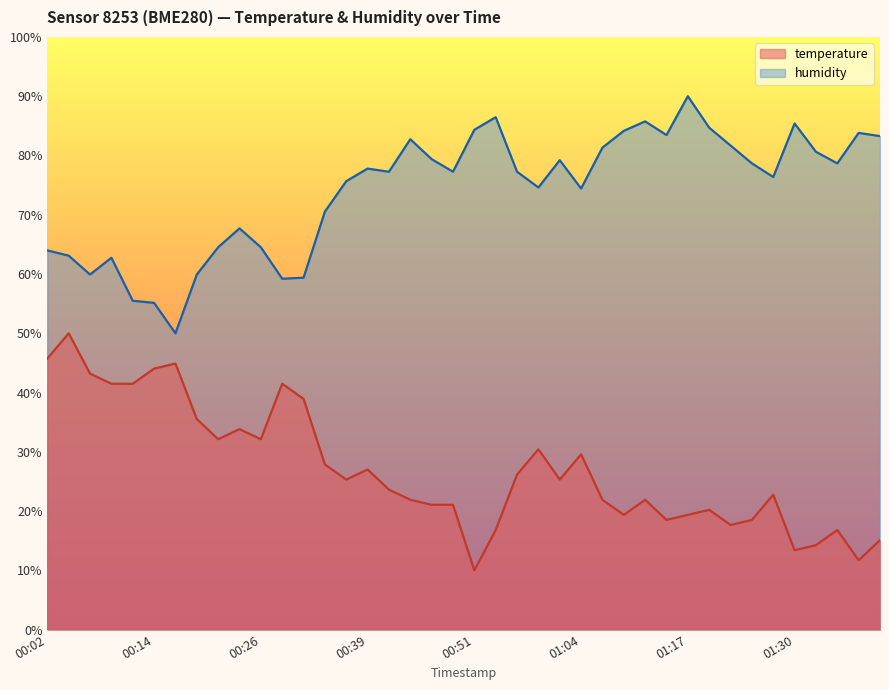

True or false: humidity and temperature intersect in this chart.

False